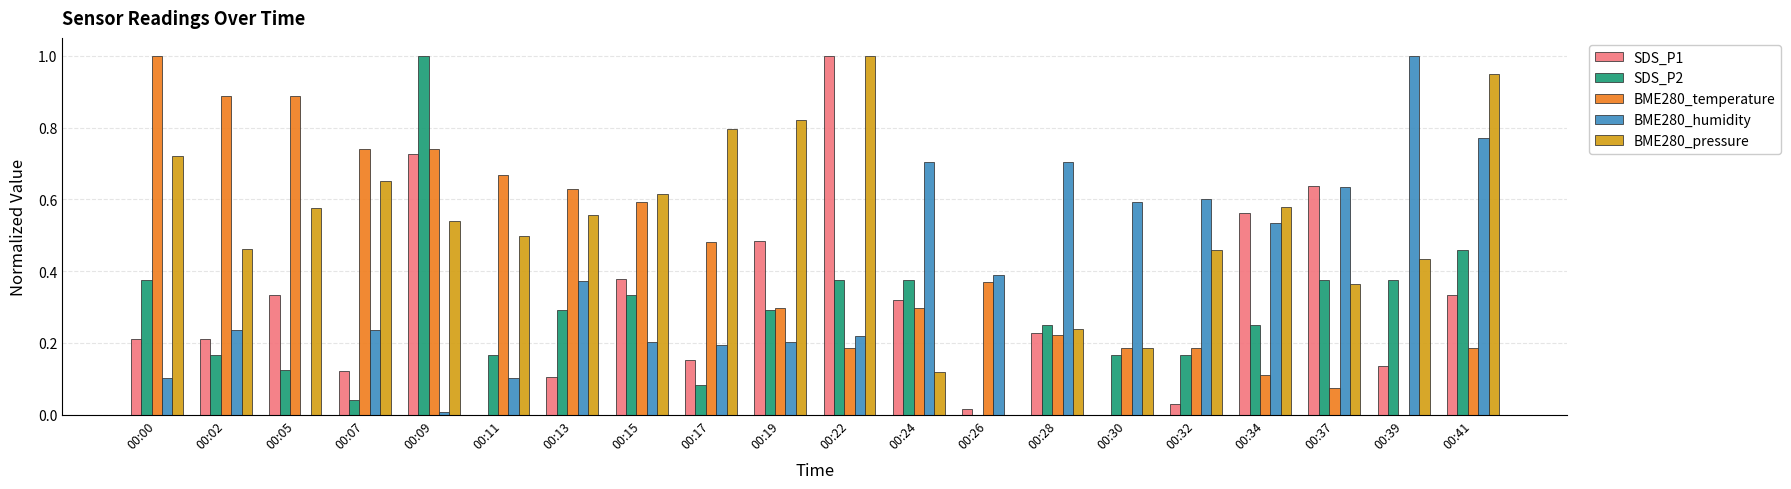

Which category has the highest value in the BME280_temperature series?

00:00